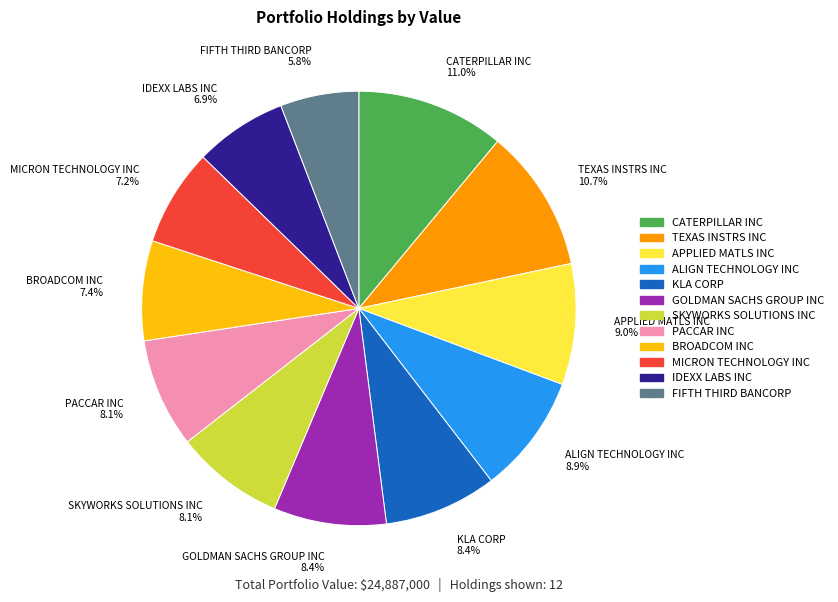

To the nearest percent, what is the average slice percentage?

8%